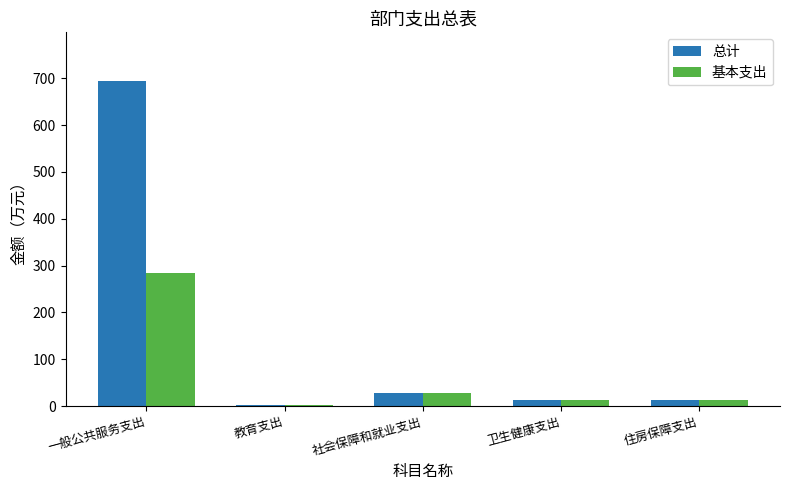

What is the greatest value displayed?

694.2